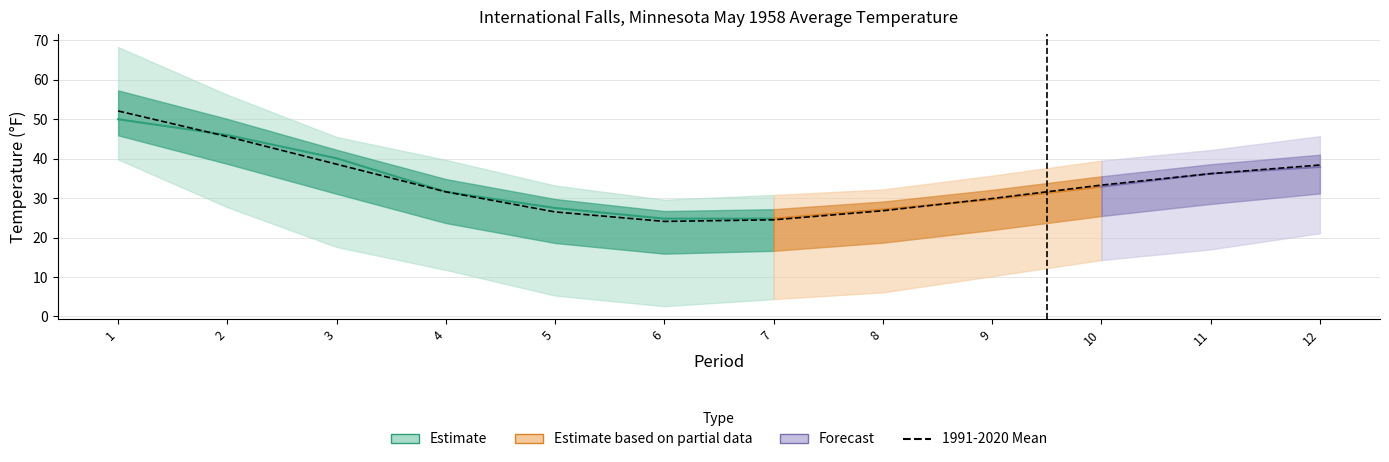

What is the maximum value shown in the chart?

52.1